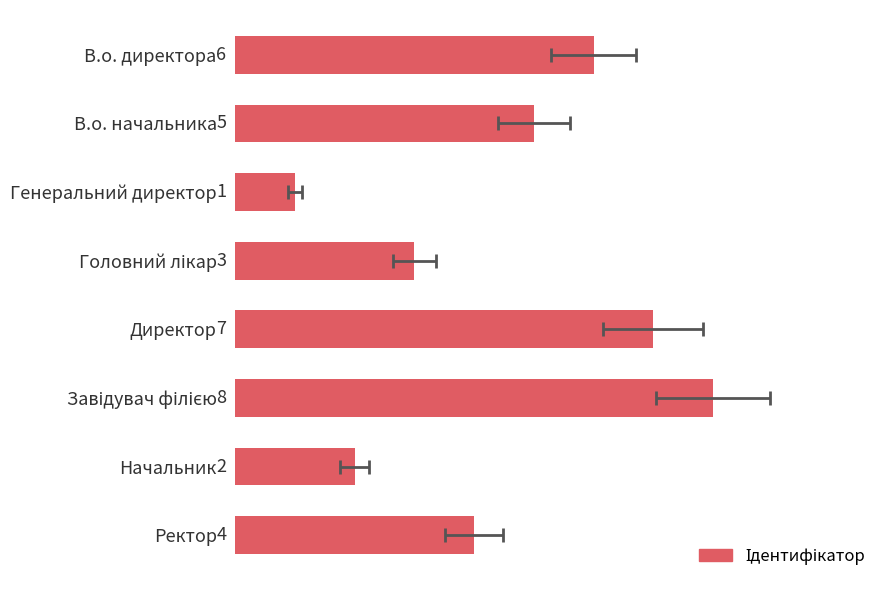

What is the smallest value displayed?

1